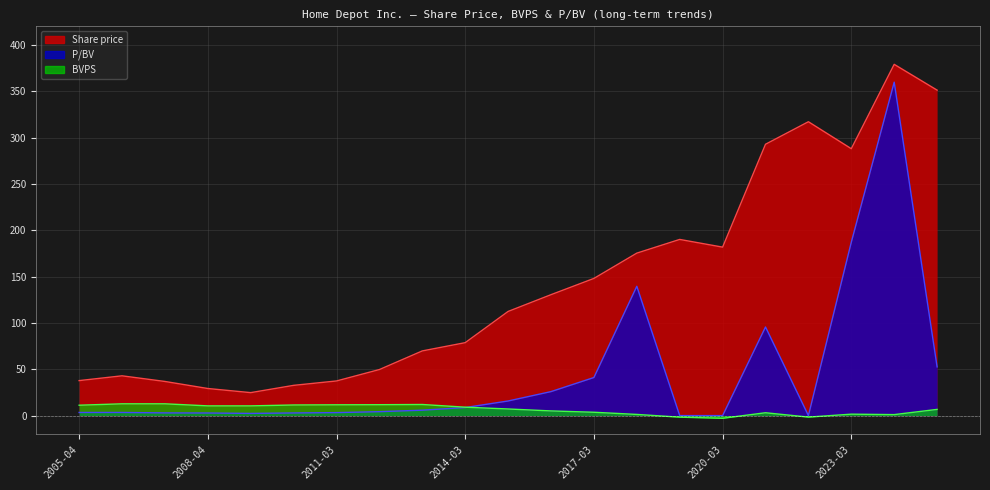

What are all the series names shown in the legend?

Share price, P/BV, BVPS